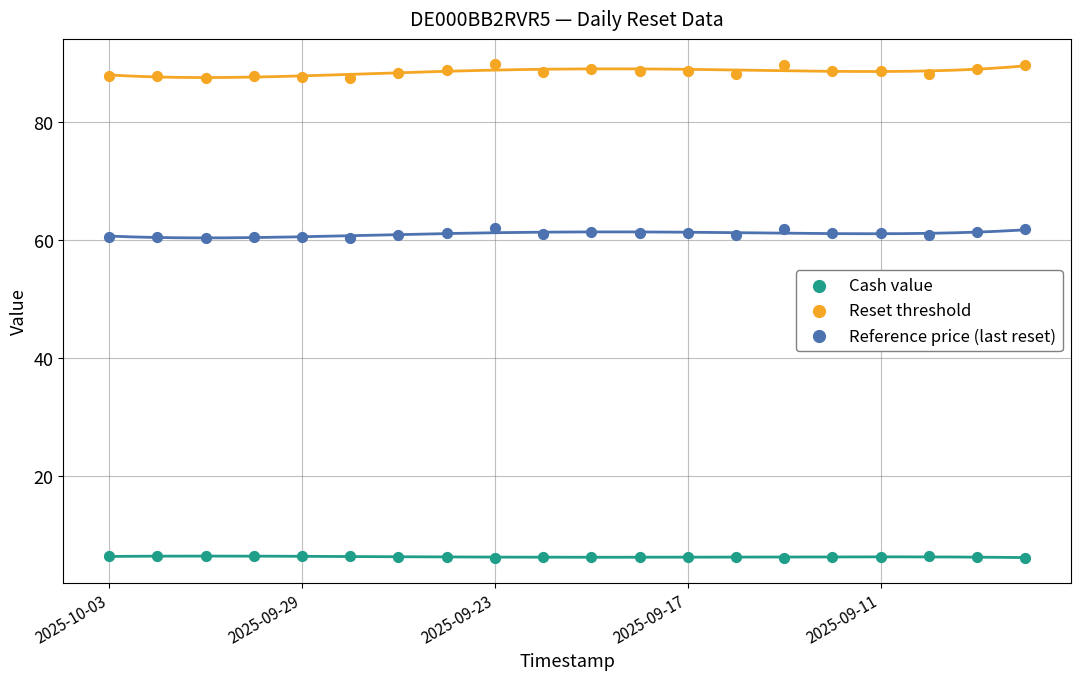

Across all data points, what is the range of Y values (max minus min)?

83.8